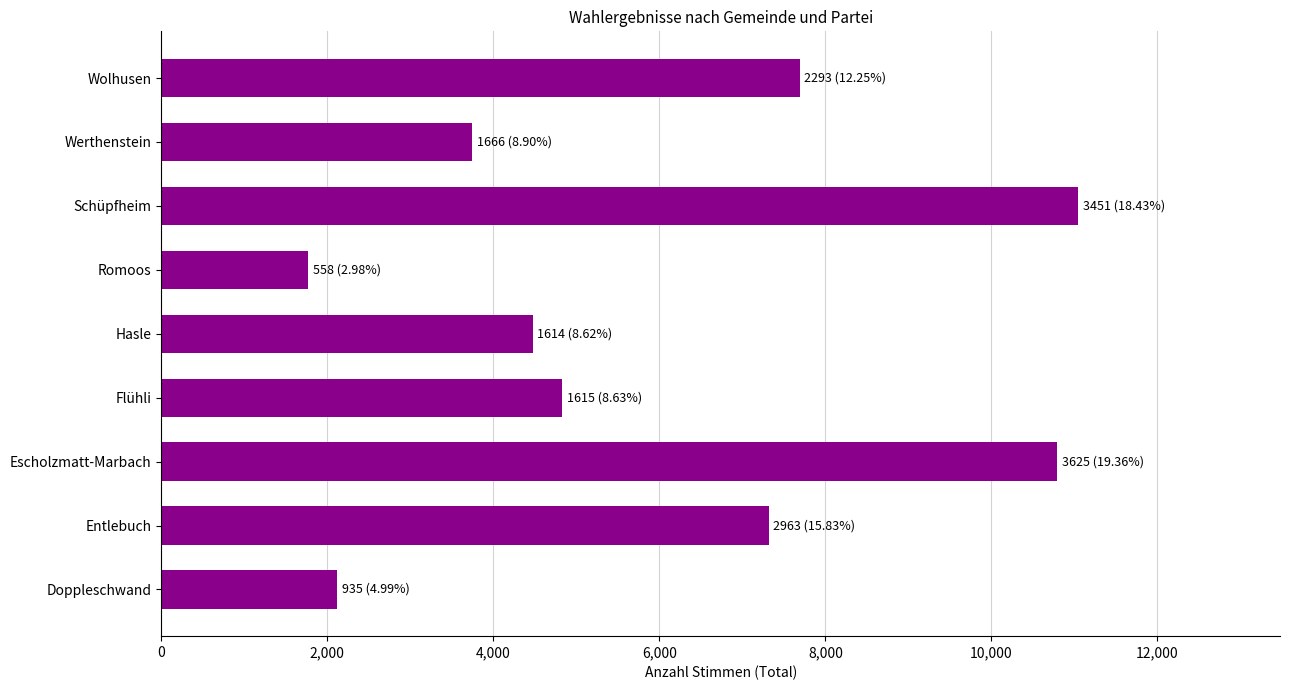

What is the maximum value shown in the chart?

11047